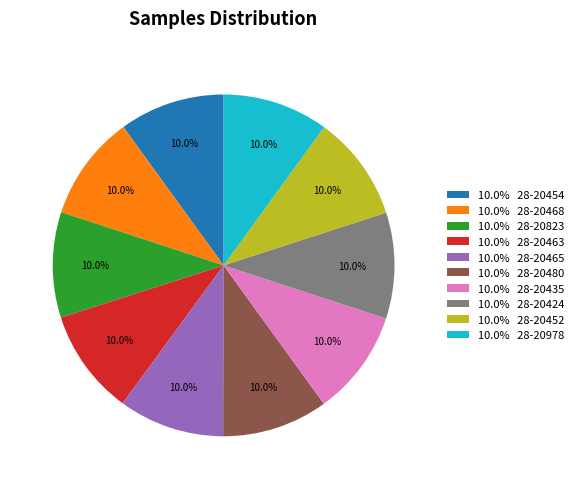

What is the ratio of the value at 10.0% 28-20452 to the value at 10.0% 28-20480?

1.0